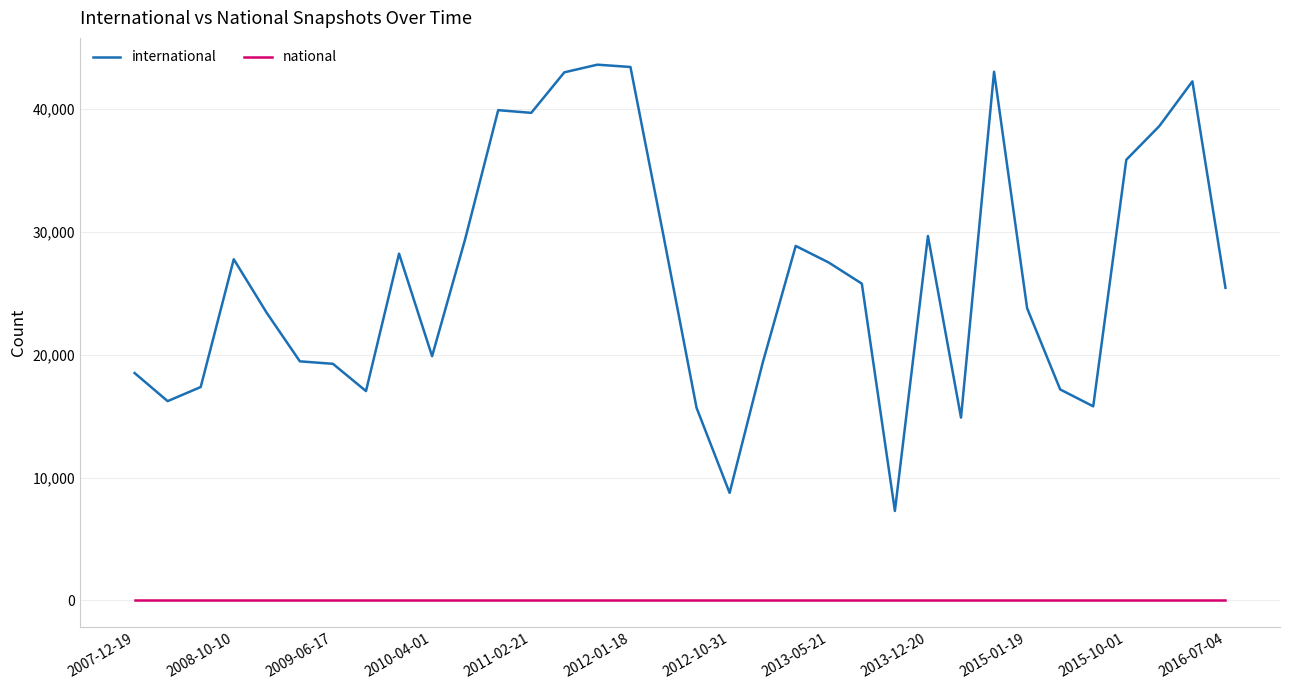

True or false: international and national intersect in this chart.

False